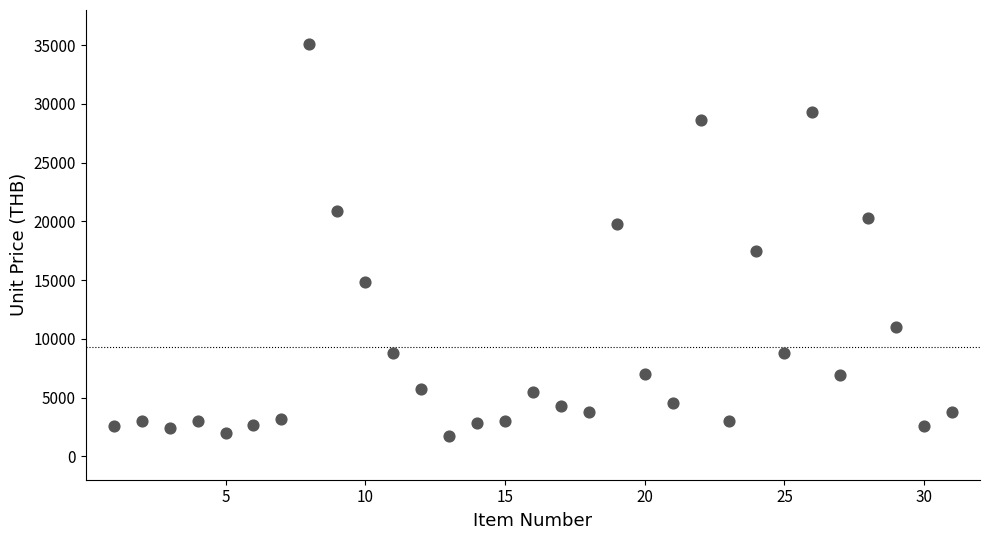

What is the range of X values (max minus min)?

30.0